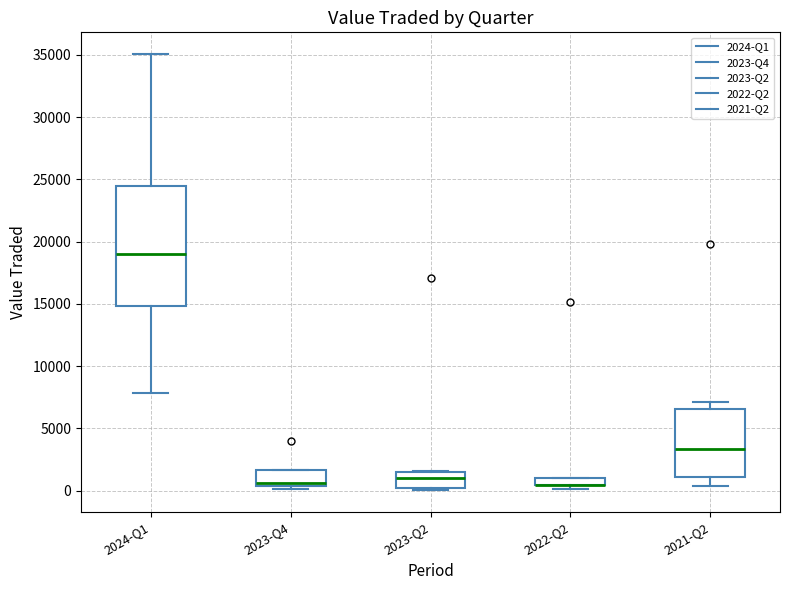

Where is the lower edge of the box for 2022-Q2 on the y-axis? The values are not printed on the chart, so give them approximately, as read against the axis.

500